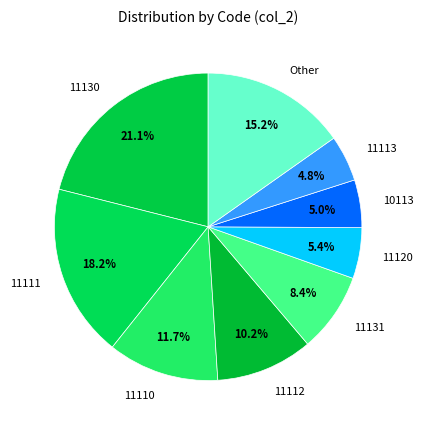

To the nearest percent, what portion does 11130 represent?

21%